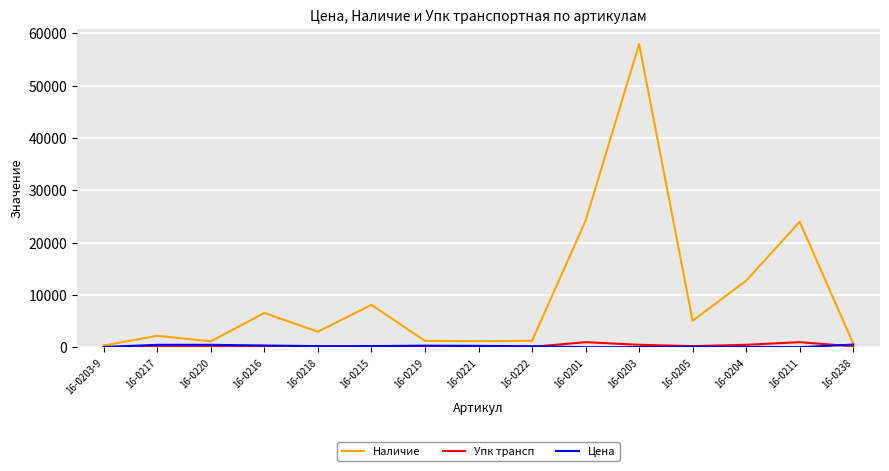

Read the Упк трансп value at 16-0218.

100.0